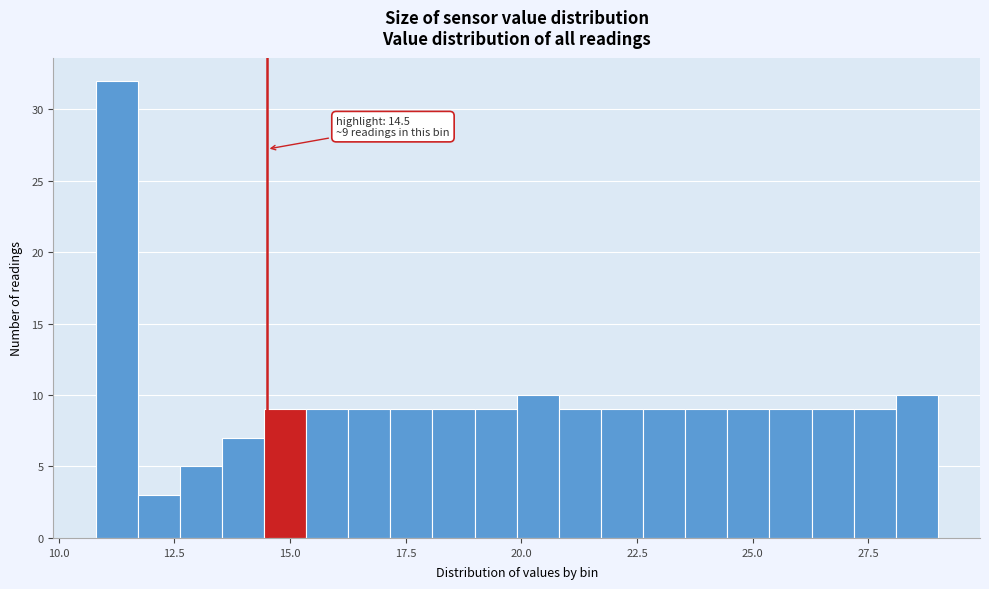

Around what value on the x-axis is the tallest bar? Give the approximate position of its centre, as read against the axis.

11.5